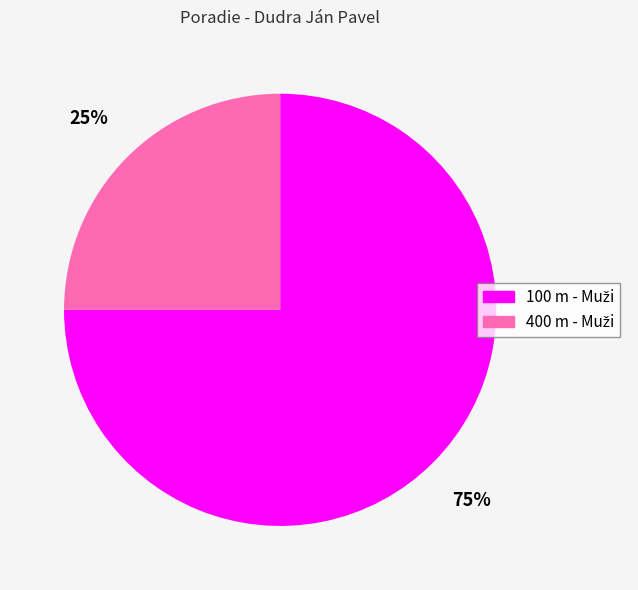

How many slices are in this pie chart?

2